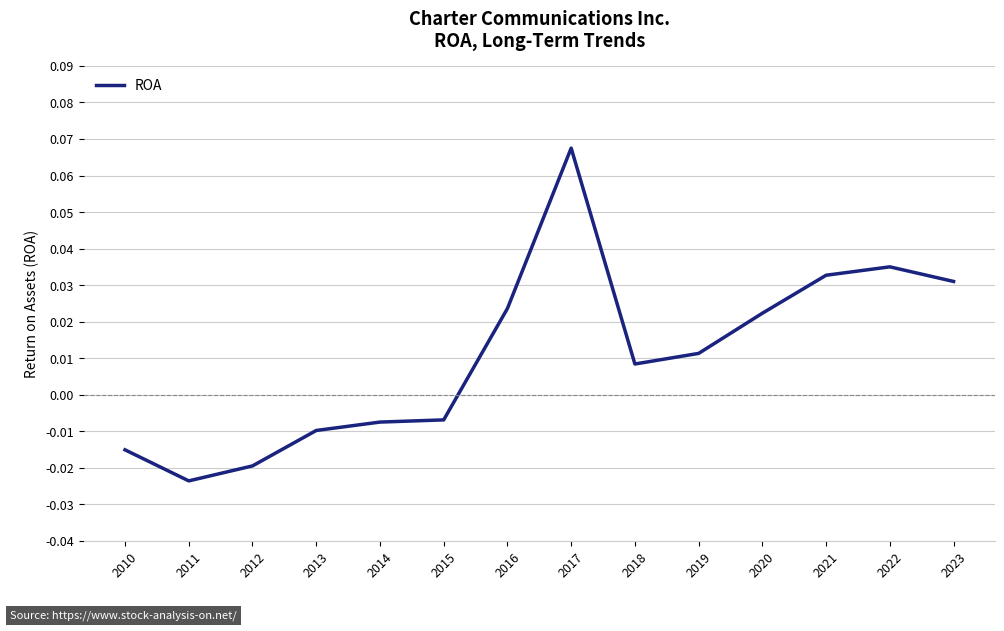

Which label corresponds to the largest value in the chart?

2017